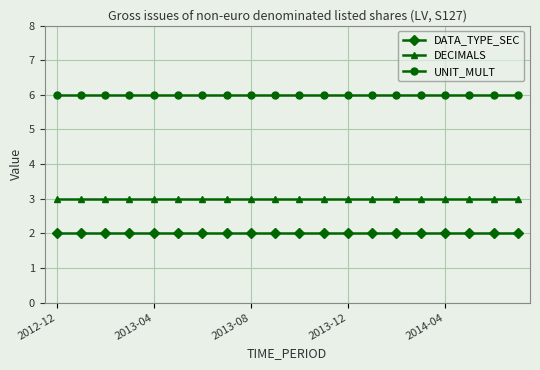

What is the average value of the DECIMALS series?

3